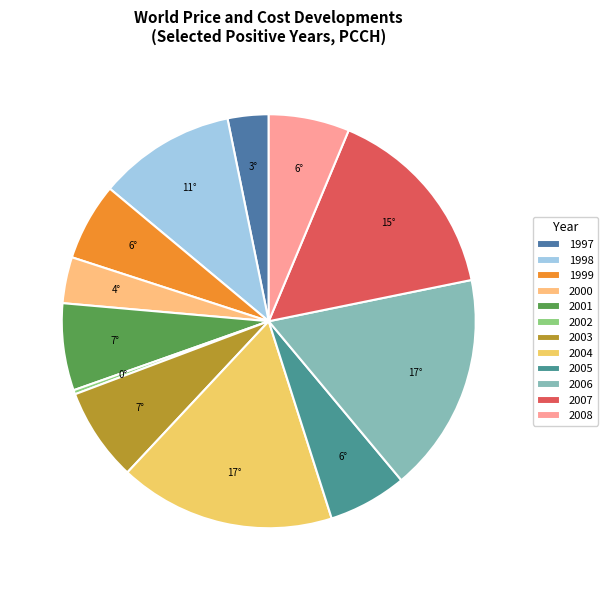

Does 1997 account for over 50% of the chart?

No